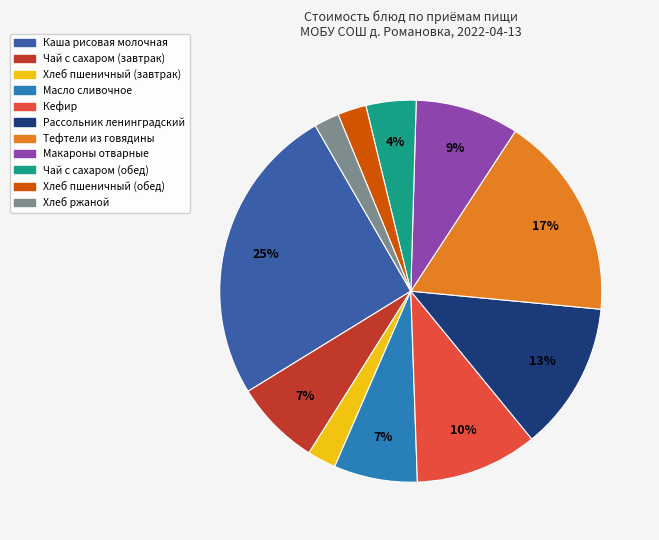

What is the ratio of the value at Кефир to the value at Чай с сахаром (завтрак)?

1.4